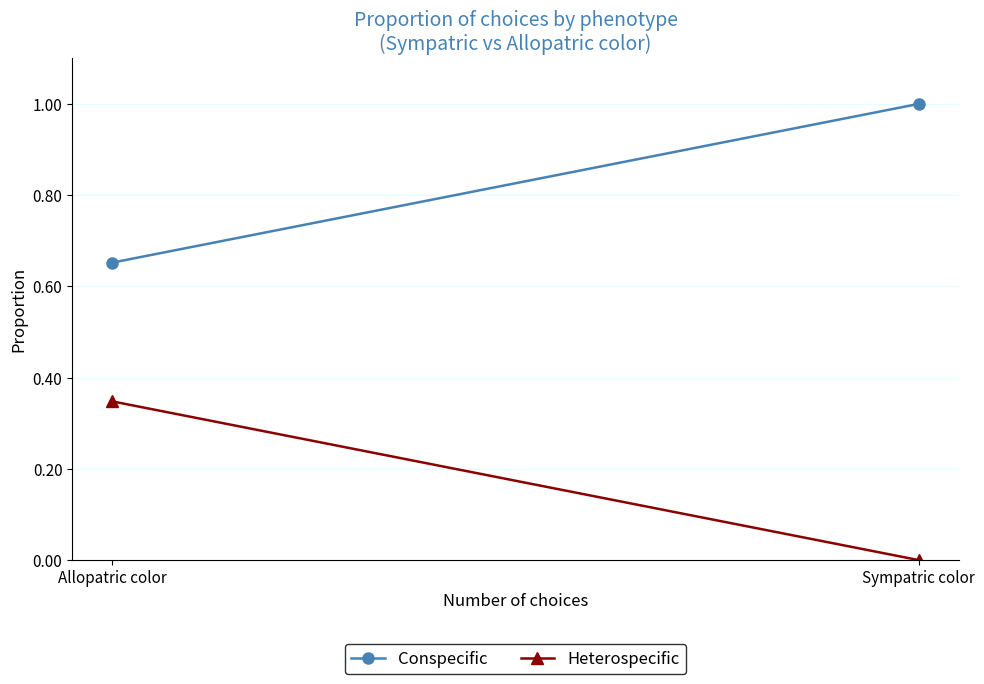

What is the sum of all Conspecific values?

1.7